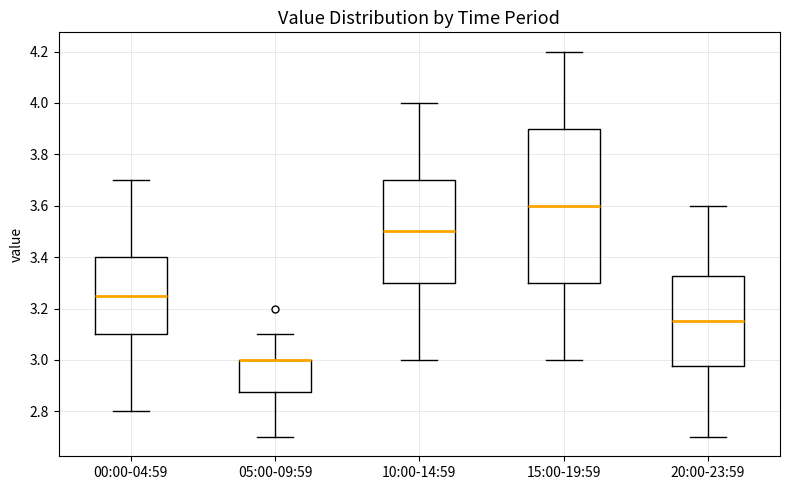

Reading left to right, transcribe this box plot: for each box, give where its median line is, the range the box spans, and where its two whiskers end, as read against the y-axis. The values are not printed on the chart, so give them approximately, as read against the axis.

00:00-04:59: median 3.26, box 3.10 to 3.40, whiskers 2.80 to 3.70
05:00-09:59: median 3.00 (drawn on the box's upper edge), box 2.88 to 3.00, whiskers 2.70 to 3.10
10:00-14:59: median 3.50, box 3.30 to 3.70, whiskers 3.00 to 4.00
15:00-19:59: median 3.60, box 3.30 to 3.90, whiskers 3.00 to 4.20
20:00-23:59: median 3.16, box 2.98 to 3.32, whiskers 2.70 to 3.60